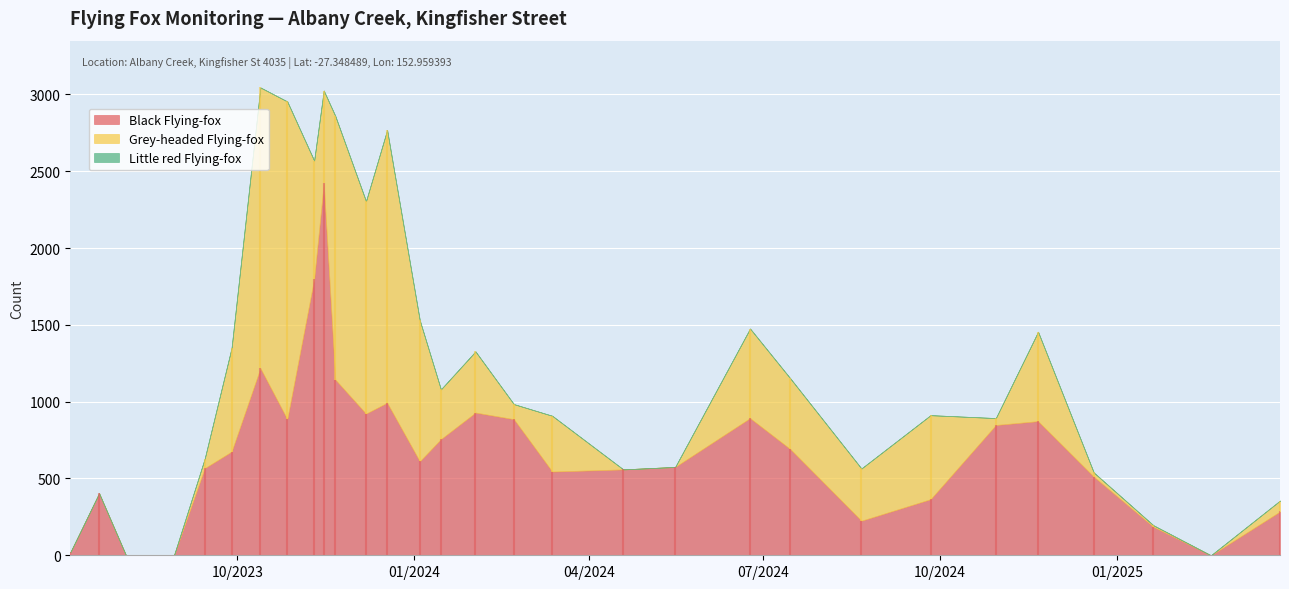

True or false: Little red Flying-fox and Grey-headed Flying-fox cross at least once.

False